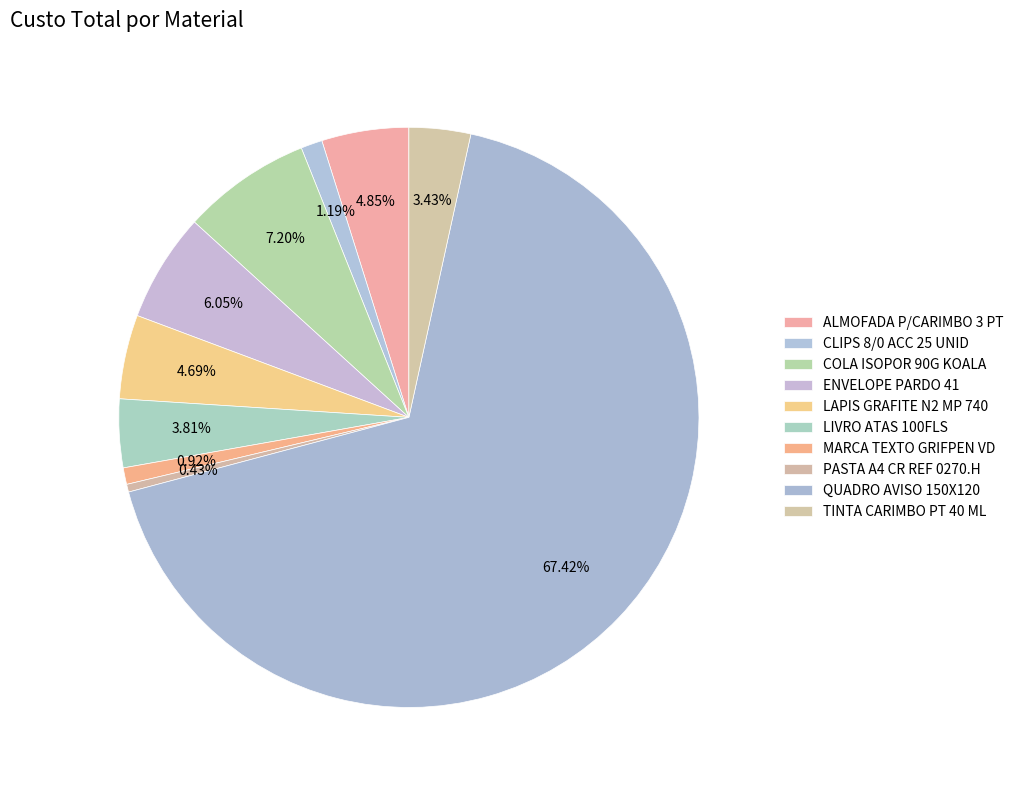

What is the majority slice?

QUADRO AVISO 150X120